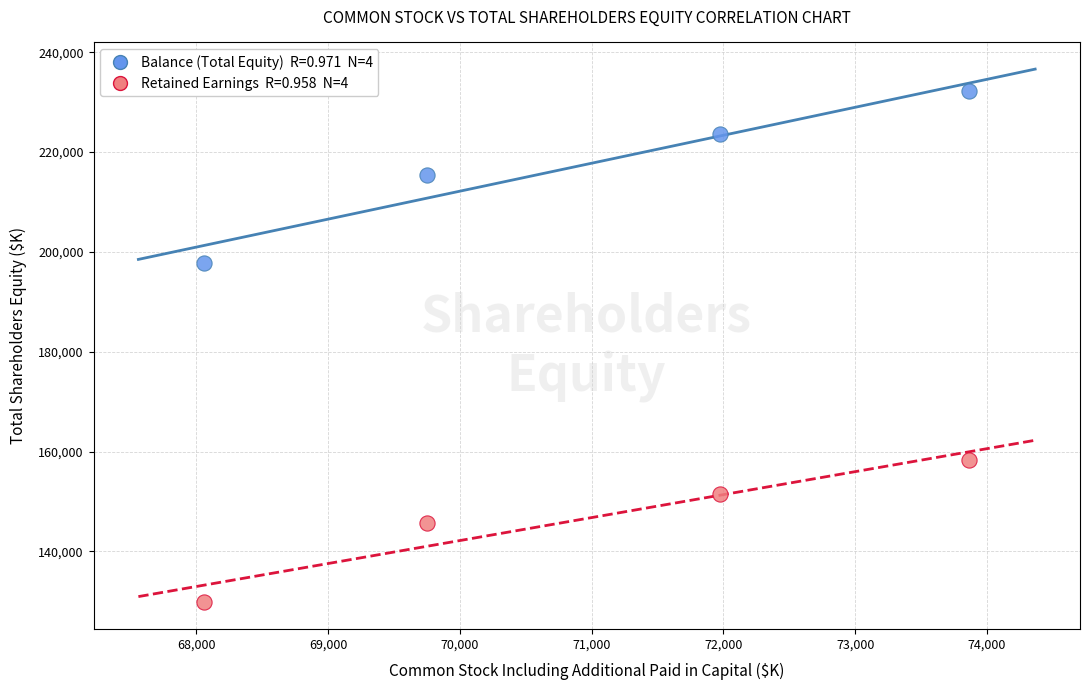

Across all series, what Y value is closest to 181009?

197855